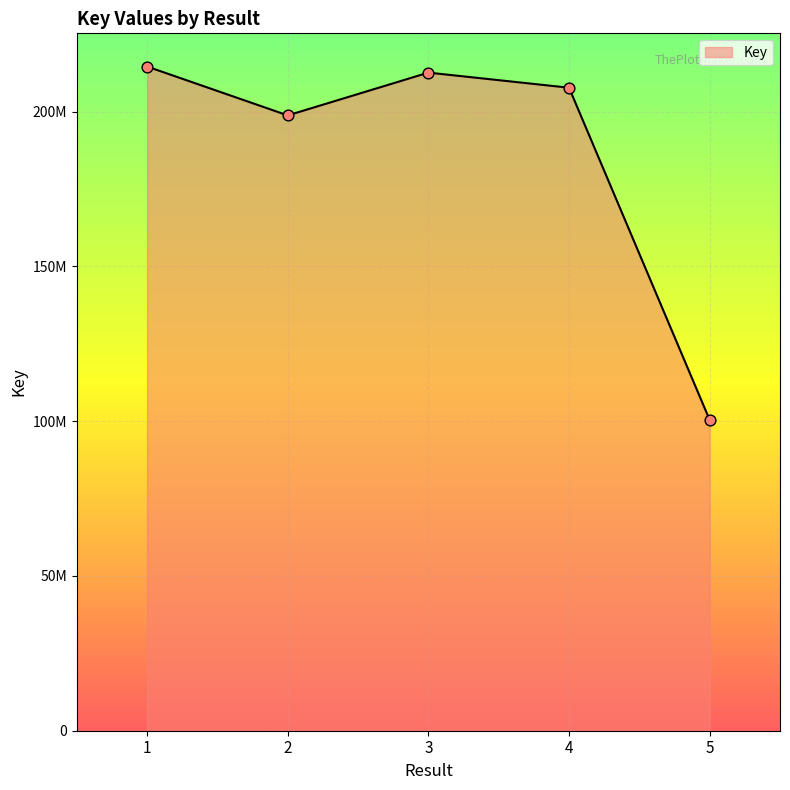

What is the change in value from 1 to 5?

-114206707